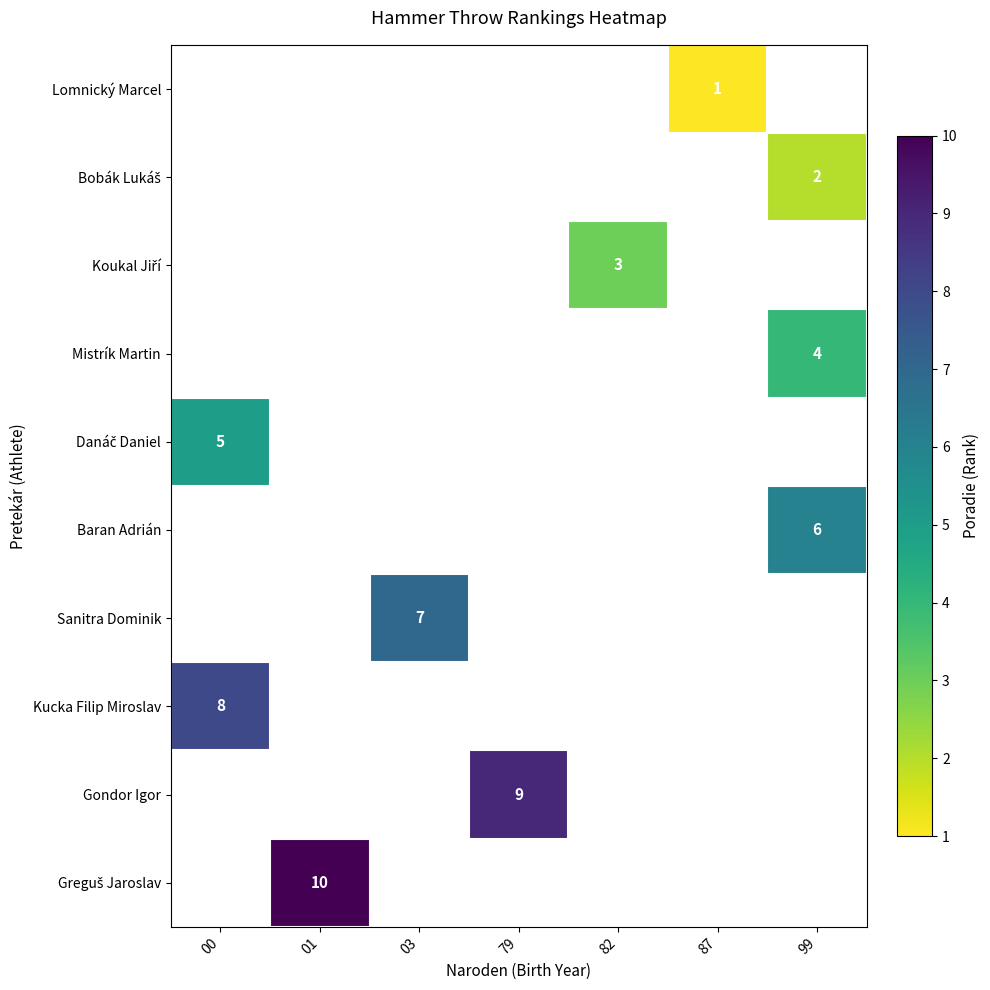

At which label does row_5 reach its peak?

00